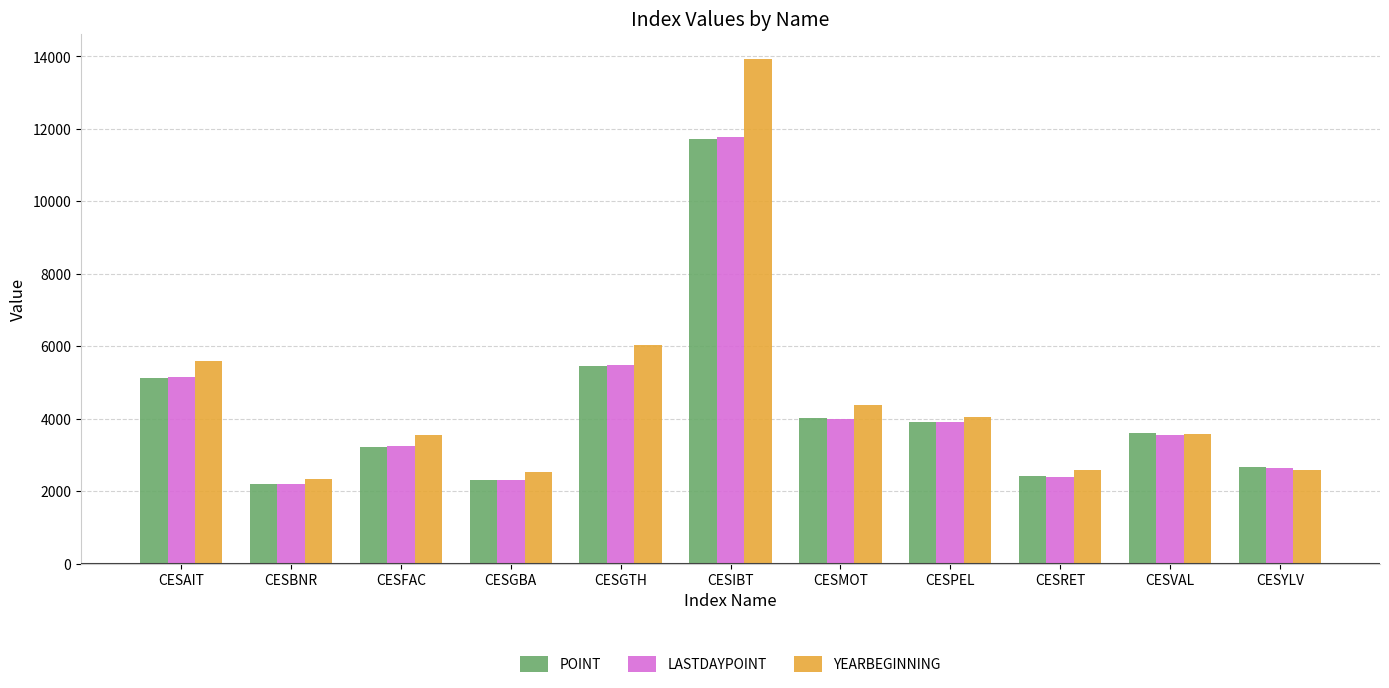

At which category is the sum across all series the highest?

CESIBT